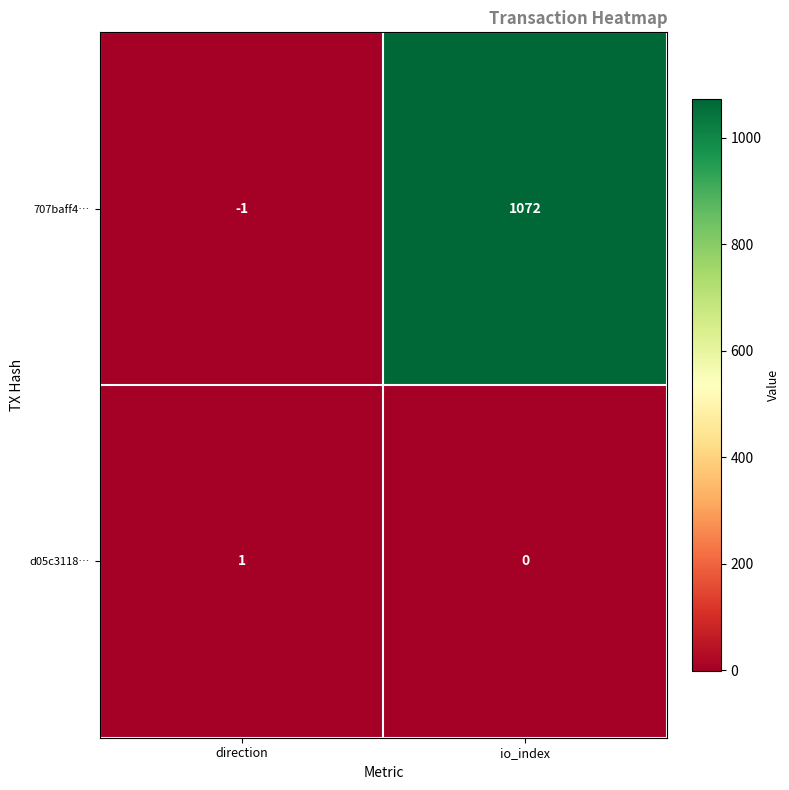

What is the greatest value displayed?

1072